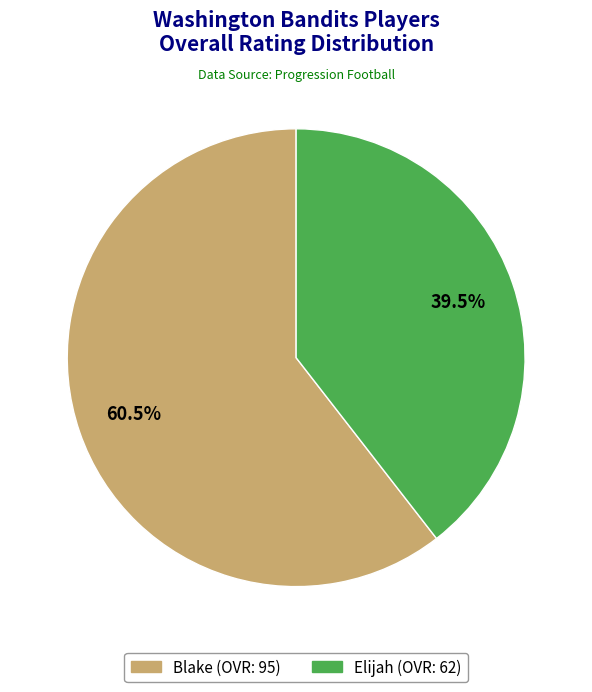

Is it true that Blake is 55% of the pie?

False